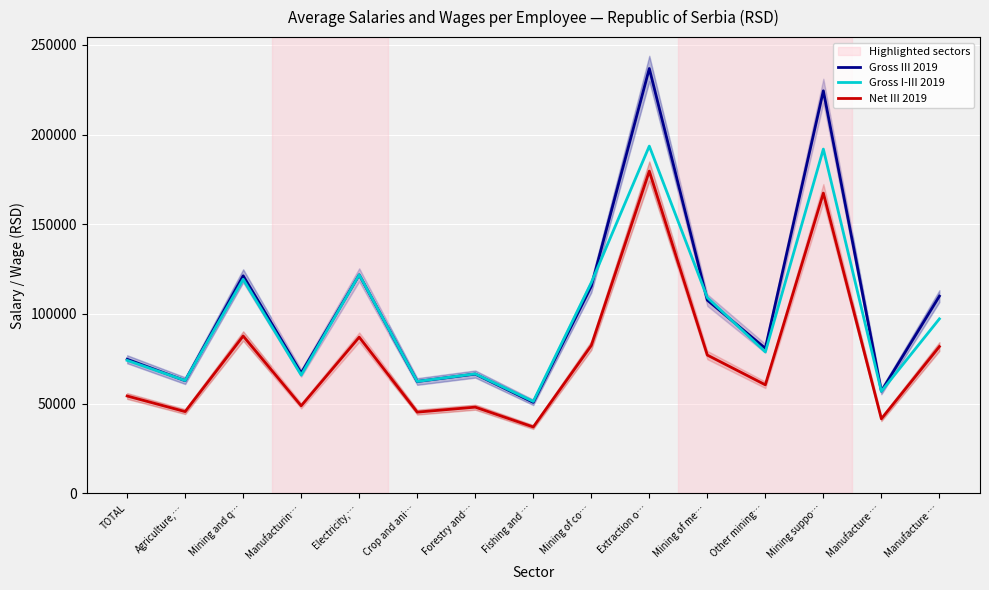

What is the sum of all Gross III 2019 values?

1559524